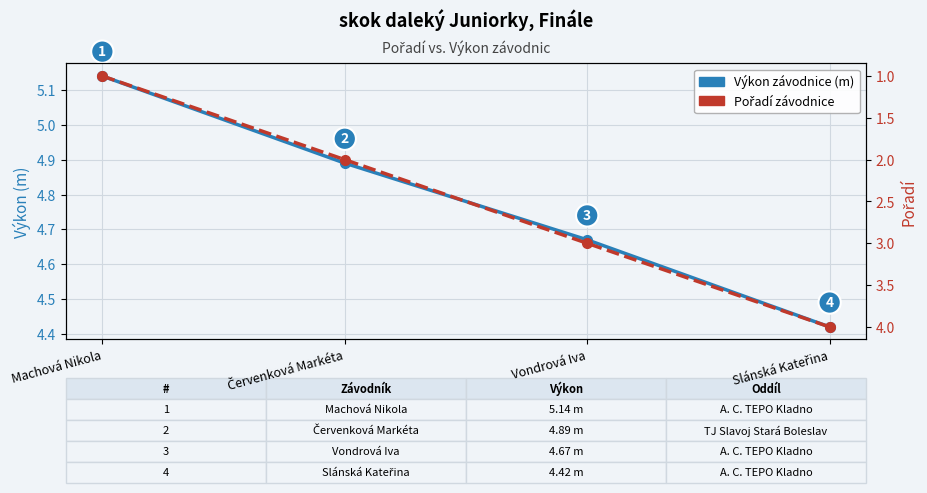

Rank the categories by Výkon (m) value from highest to lowest.

Machová Nikola, Červenková Markéta, Vondrová Iva, Slánská Kateřina